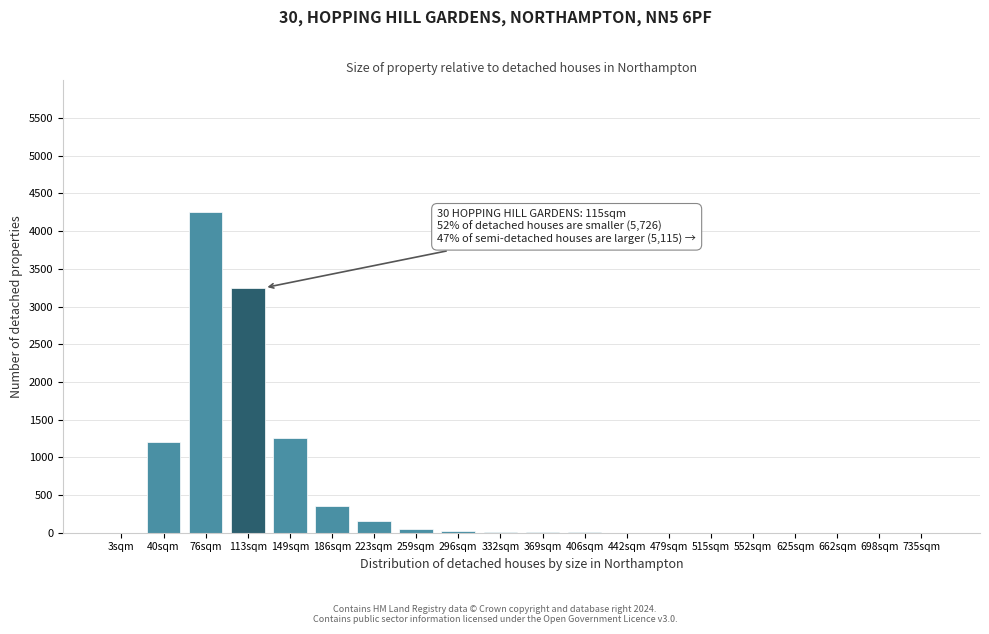

The value at 40sqm is 1200. True or false?

True